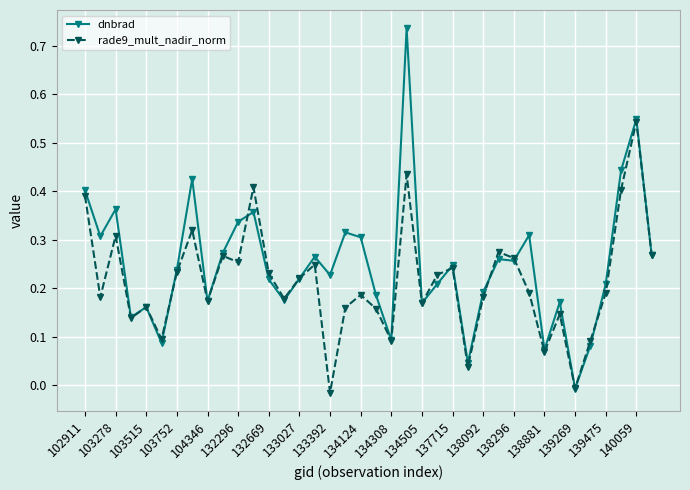

Does the chart display data point markers on the line(s)?

Yes